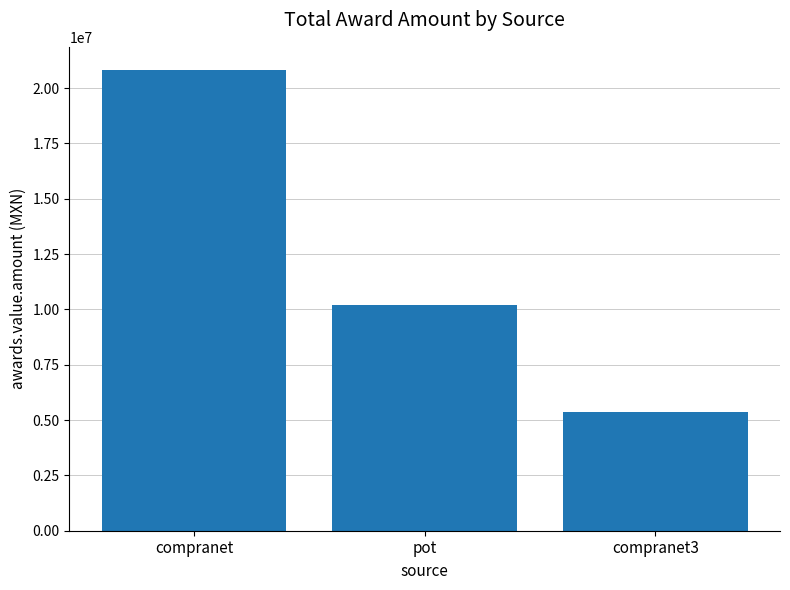

Does the chart contain any negative values?

No